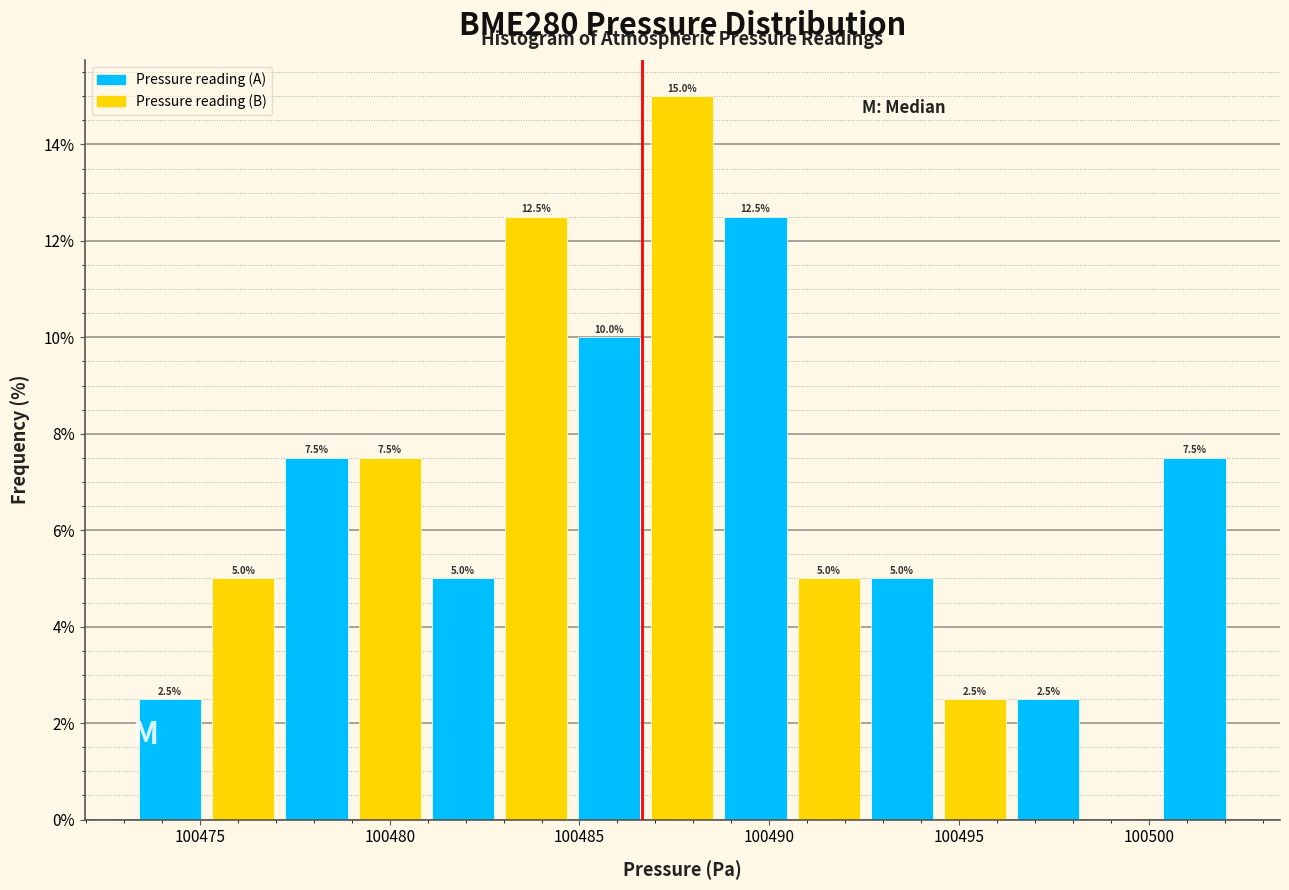

Read against the x-axis, roughly where is the centre of the tallest bar?

100487.5